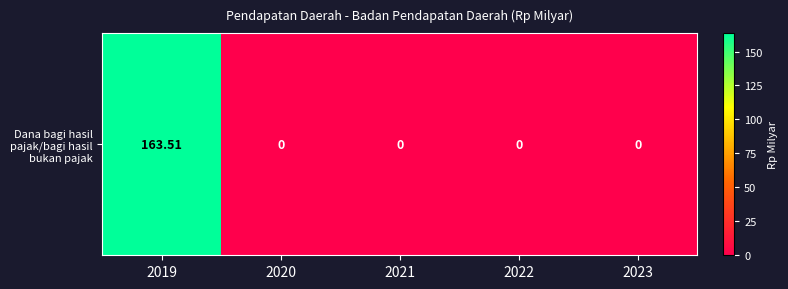

Reading left to right, list all the values displayed in this chart.

163.5	0.0	0.0	0.0	0.0